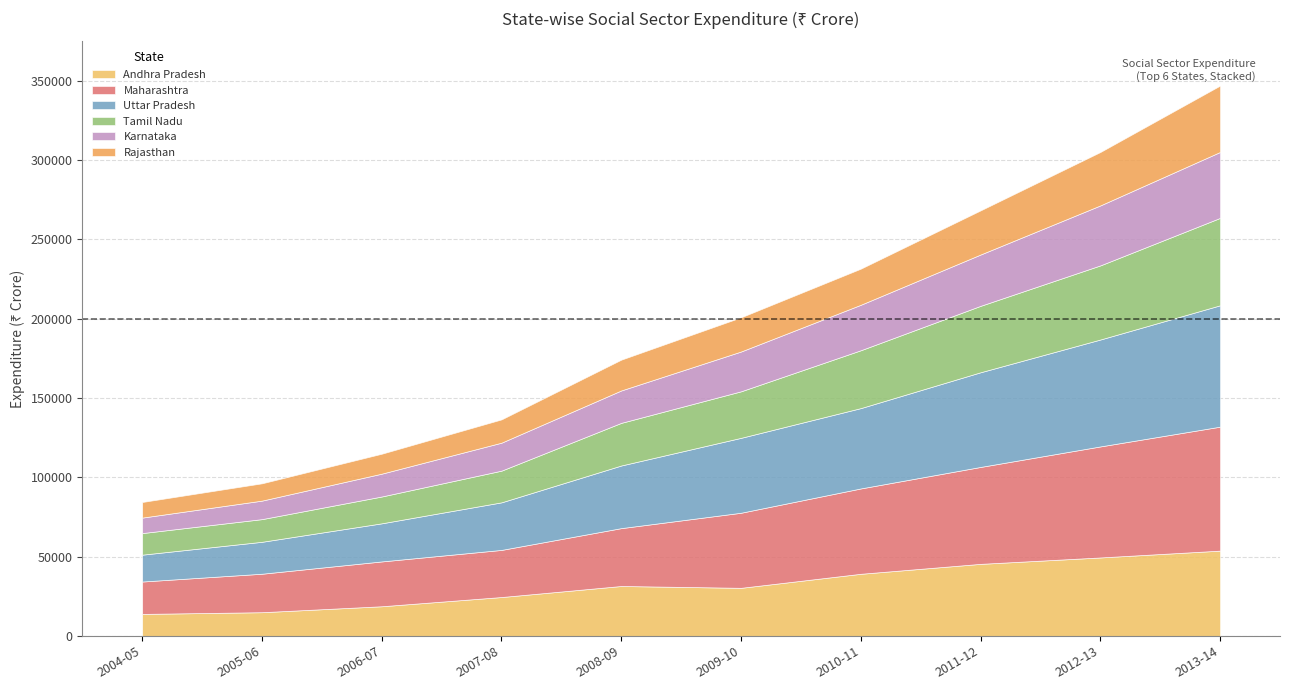

What position from the right is 2006-07?

8